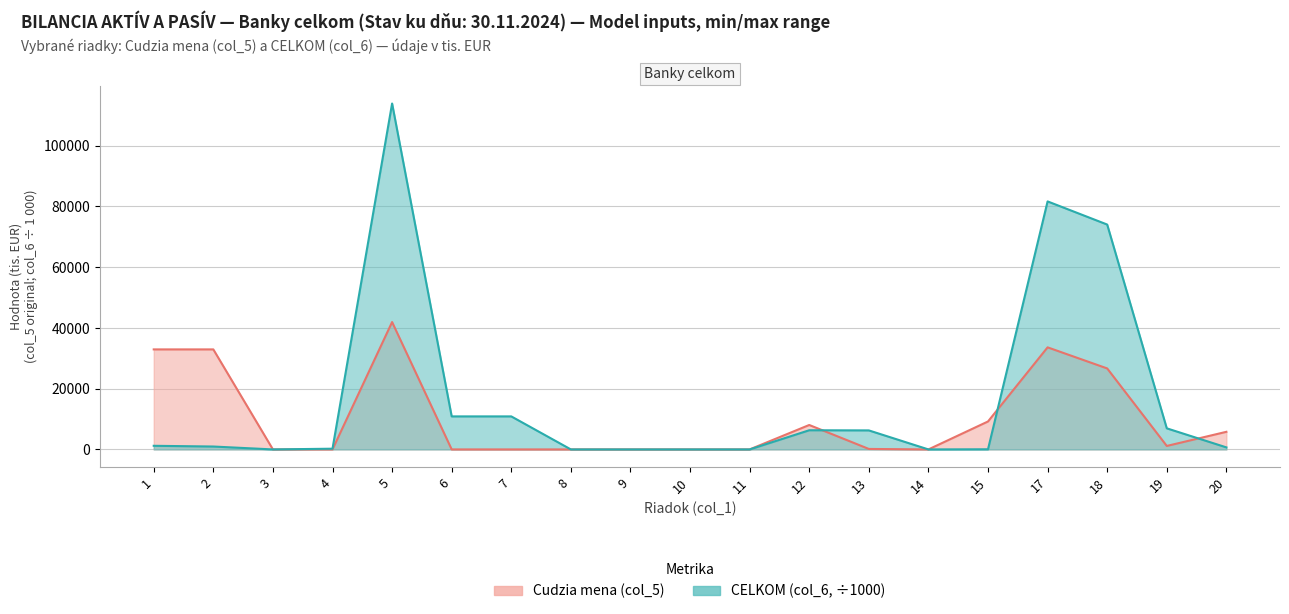

At which label is Cudzia mena (col_5) closest to 20959?

18